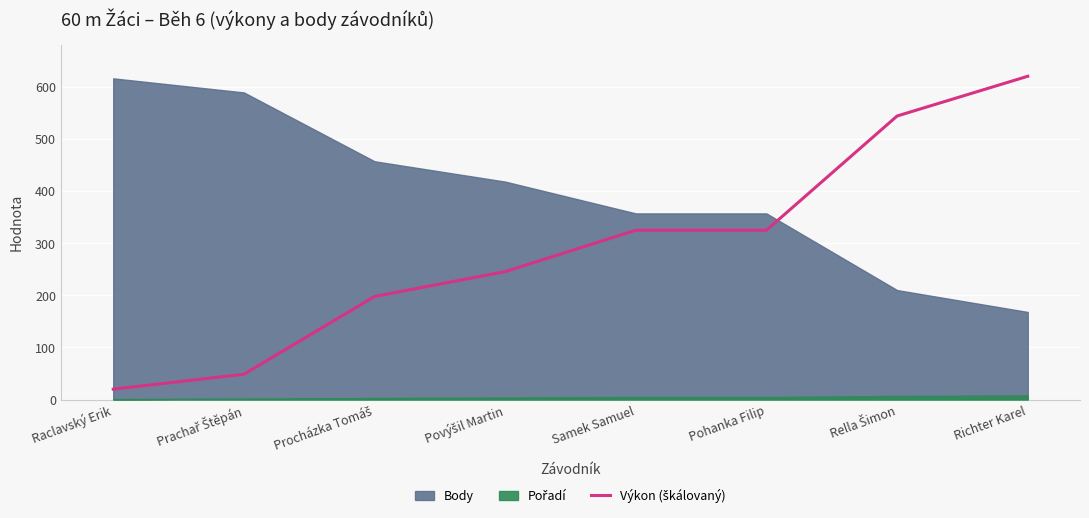

Reading left to right, what are all the values shown in this chart?

20.0	48.6	197.8	245.4	324.8	324.8	543.8	620.0